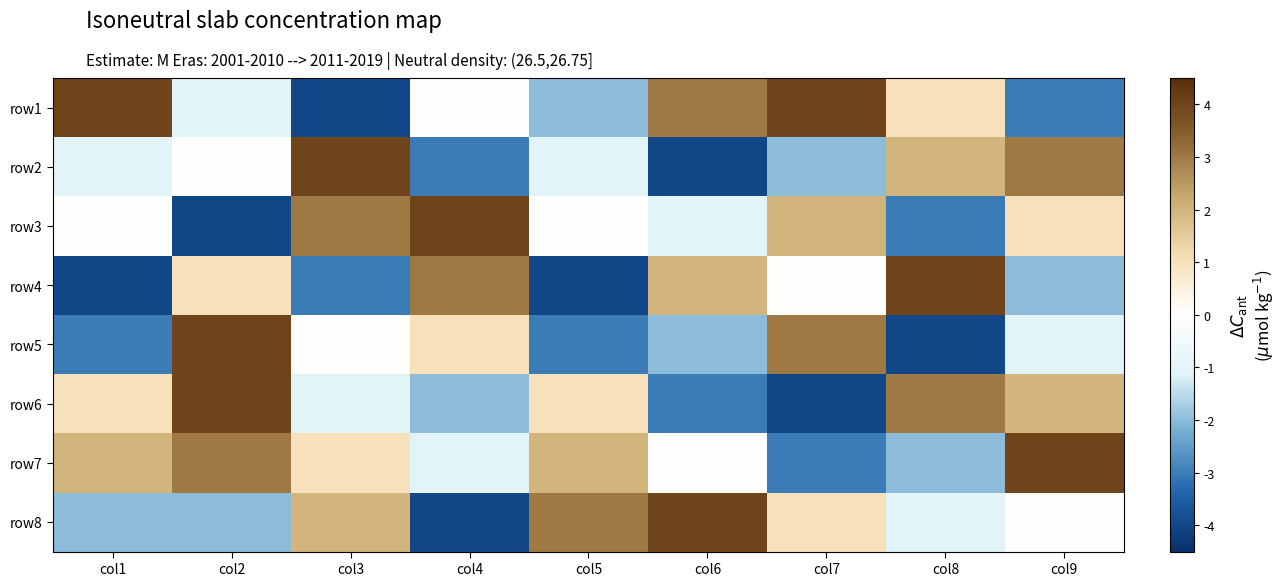

Reading left to right, extract all data points from this chart.

row1: col1=4	col2=-1	col3=-4	col4=0	col5=-2	col6=3	col7=4	col8=1	col9=-3
row2: col1=-1	col2=0	col3=4	col4=-3	col5=-1	col6=-4	col7=-2	col8=2	col9=3
row3: col1=0	col2=-4	col3=3	col4=4	col5=0	col6=-1	col7=2	col8=-3	col9=1
row4: col1=-4	col2=1	col3=-3	col4=3	col5=-4	col6=2	col7=0	col8=4	col9=-2
row5: col1=-3	col2=4	col3=0	col4=1	col5=-3	col6=-2	col7=3	col8=-4	col9=-1
row6: col1=1	col2=4	col3=-1	col4=-2	col5=1	col6=-3	col7=-4	col8=3	col9=2
row7: col1=2	col2=3	col3=1	col4=-1	col5=2	col6=0	col7=-3	col8=-2	col9=4
row8: col1=-2	col2=-2	col3=2	col4=-4	col5=3	col6=4	col7=1	col8=-1	col9=0